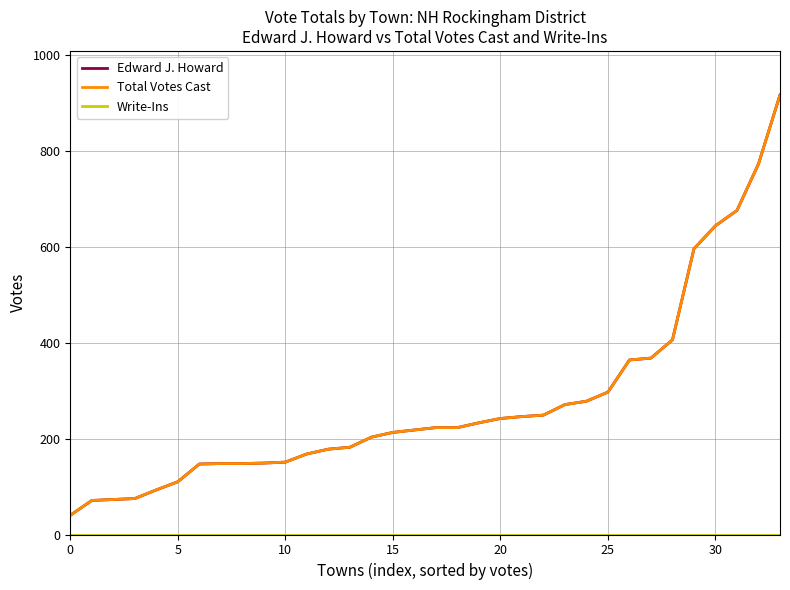

What is the maximum value for Edward J. Howard?

917